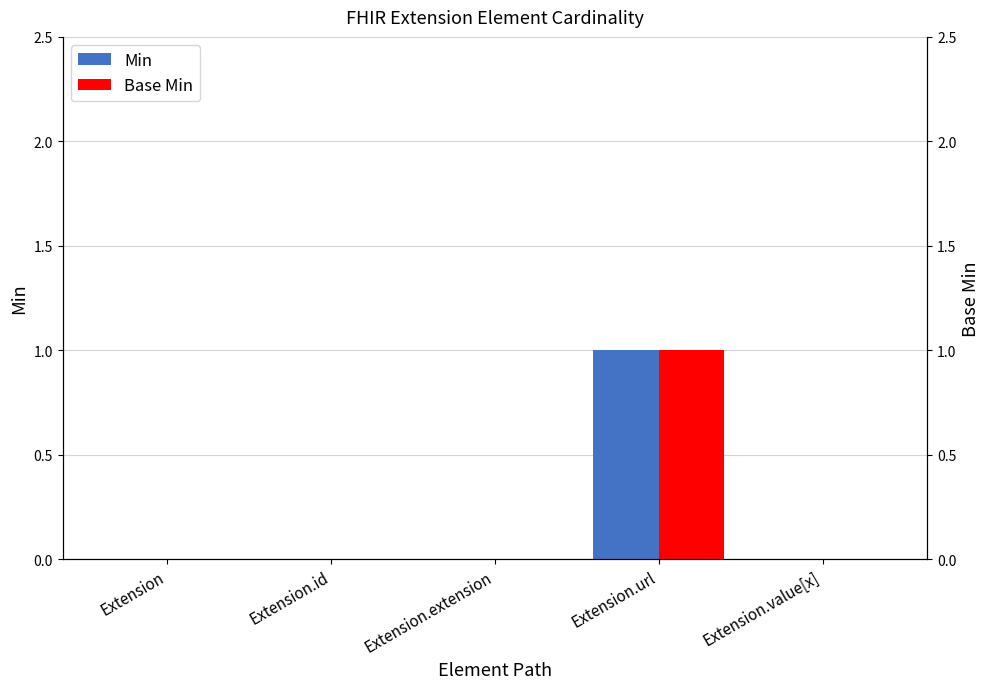

At which category does the chart reach its peak across all series?

Extension.url